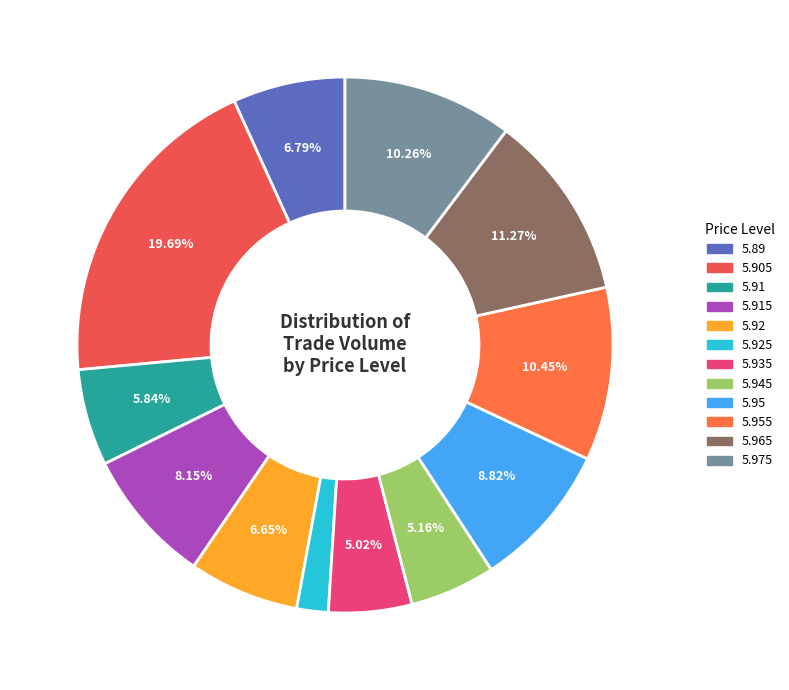

To the nearest percent, what is the difference between the largest and smallest slice percentages?

18%